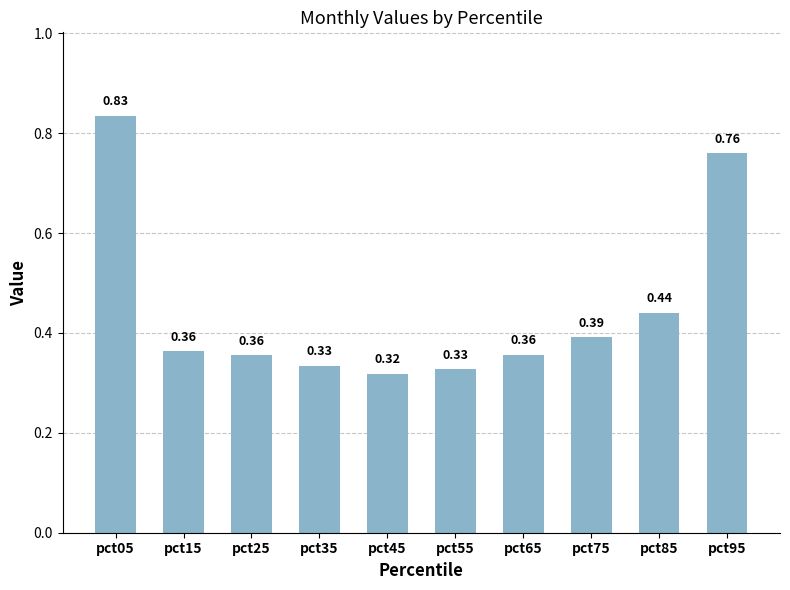

The value at pct75 is 0.1. True or false?

False